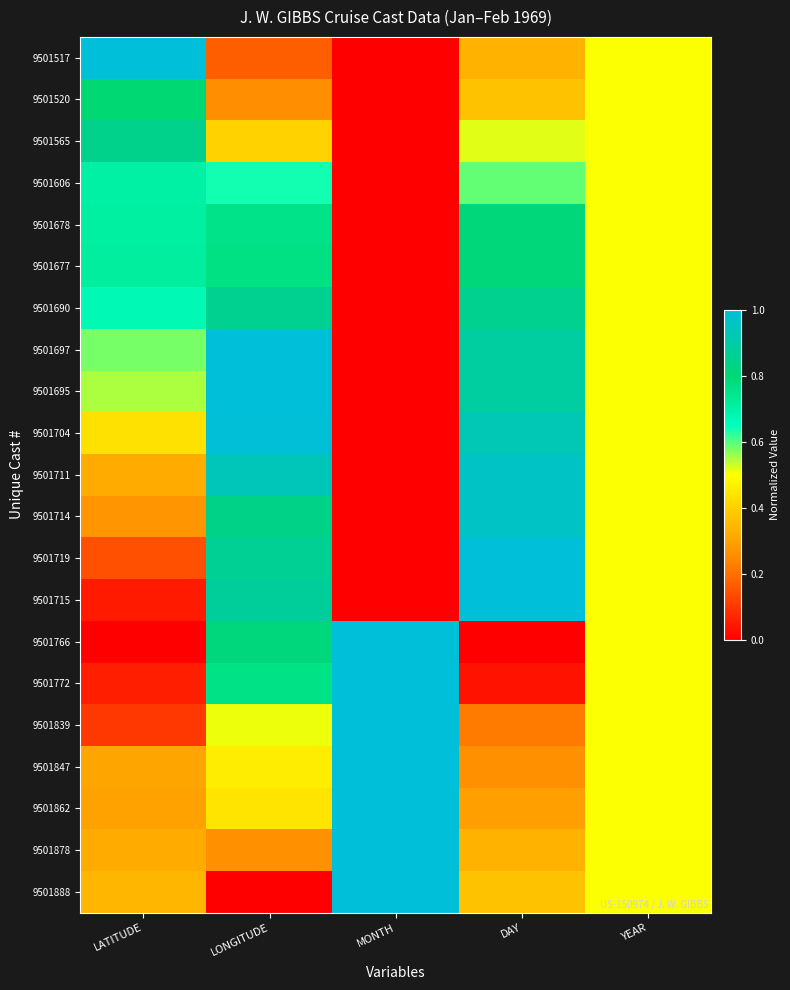

Reading right to left, extract all data points from this chart.

9501517: YEAR=0.5	DAY=0.3	MONTH=0.0	LONGITUDE=0.2	LATITUDE=1.0
9501520: YEAR=0.5	DAY=0.4	MONTH=0.0	LONGITUDE=0.3	LATITUDE=0.8
9501565: YEAR=0.5	DAY=0.5	MONTH=0.0	LONGITUDE=0.4	LATITUDE=0.8
9501606: YEAR=0.5	DAY=0.6	MONTH=0.0	LONGITUDE=0.6	LATITUDE=0.7
9501678: YEAR=0.5	DAY=0.8	MONTH=0.0	LONGITUDE=0.8	LATITUDE=0.7
9501677: YEAR=0.5	DAY=0.8	MONTH=0.0	LONGITUDE=0.8	LATITUDE=0.7
9501690: YEAR=0.5	DAY=0.9	MONTH=0.0	LONGITUDE=0.9	LATITUDE=0.7
9501697: YEAR=0.5	DAY=0.9	MONTH=0.0	LONGITUDE=1.0	LATITUDE=0.6
9501695: YEAR=0.5	DAY=0.9	MONTH=0.0	LONGITUDE=1.0	LATITUDE=0.5
9501704: YEAR=0.5	DAY=0.9	MONTH=0.0	LONGITUDE=1.0	LATITUDE=0.4
9501711: YEAR=0.5	DAY=1.0	MONTH=0.0	LONGITUDE=0.9	LATITUDE=0.3
9501714: YEAR=0.5	DAY=1.0	MONTH=0.0	LONGITUDE=0.8	LATITUDE=0.3
9501719: YEAR=0.5	DAY=1.0	MONTH=0.0	LONGITUDE=0.9	LATITUDE=0.1
9501715: YEAR=0.5	DAY=1.0	MONTH=0.0	LONGITUDE=0.9	LATITUDE=0.0
9501766: YEAR=0.5	DAY=0.0	MONTH=1.0	LONGITUDE=0.8	LATITUDE=0.0
9501772: YEAR=0.5	DAY=0.0	MONTH=1.0	LONGITUDE=0.8	LATITUDE=0.1
9501839: YEAR=0.5	DAY=0.2	MONTH=1.0	LONGITUDE=0.5	LATITUDE=0.1
9501847: YEAR=0.5	DAY=0.3	MONTH=1.0	LONGITUDE=0.5	LATITUDE=0.3
9501862: YEAR=0.5	DAY=0.3	MONTH=1.0	LONGITUDE=0.4	LATITUDE=0.3
9501878: YEAR=0.5	DAY=0.3	MONTH=1.0	LONGITUDE=0.3	LATITUDE=0.3
9501888: YEAR=0.5	DAY=0.4	MONTH=1.0	LONGITUDE=0.0	LATITUDE=0.3